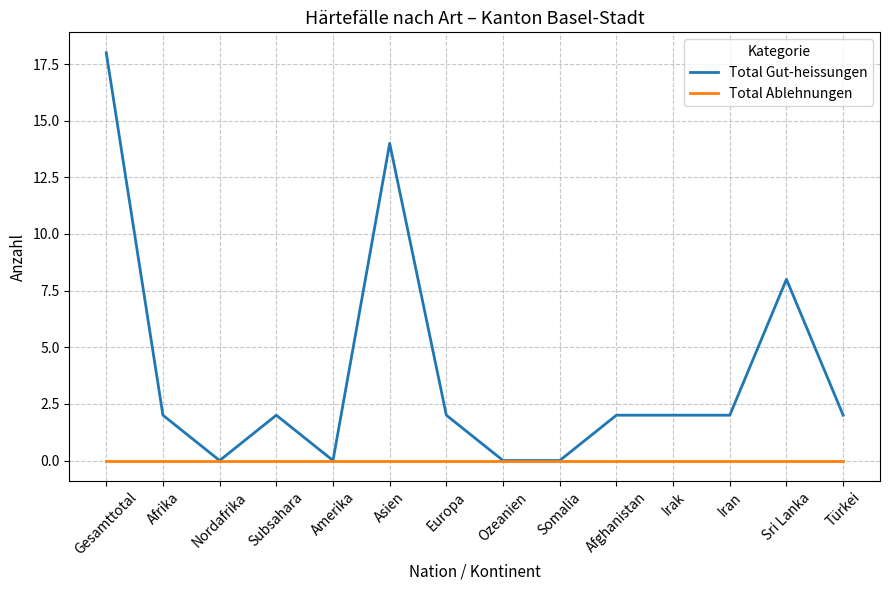

Between Nordafrika and Iran, which series saw the biggest shift?

Total Gut-heissungen